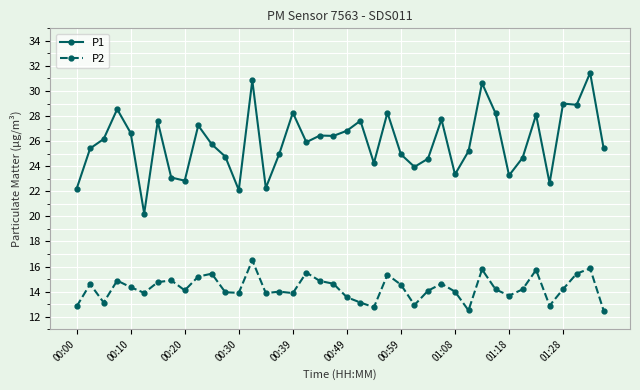

Rank the series by their maximum value, from lowest to highest.

P2, P1